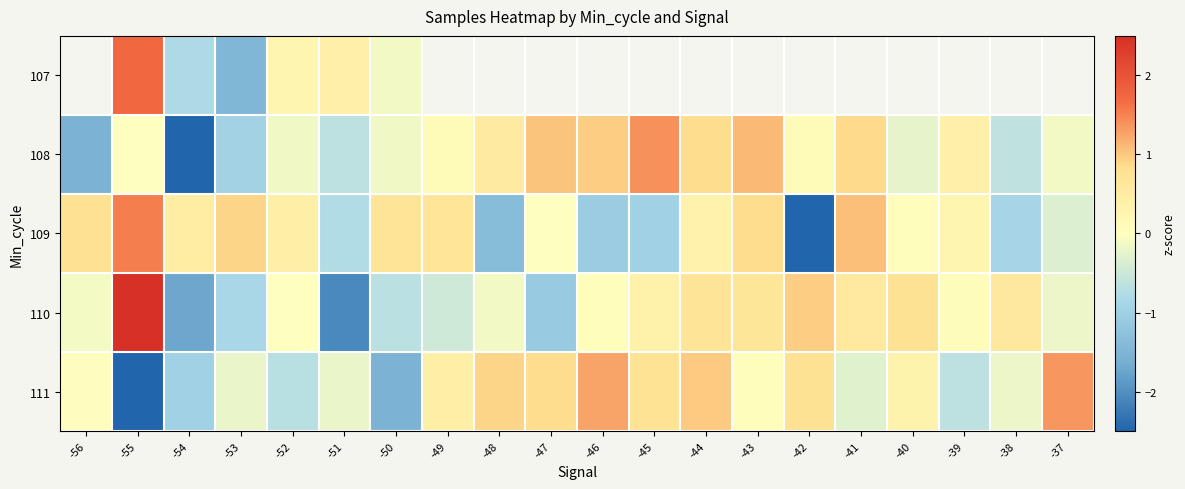

The 107 series shows -0.1 at -50. True or false?

False